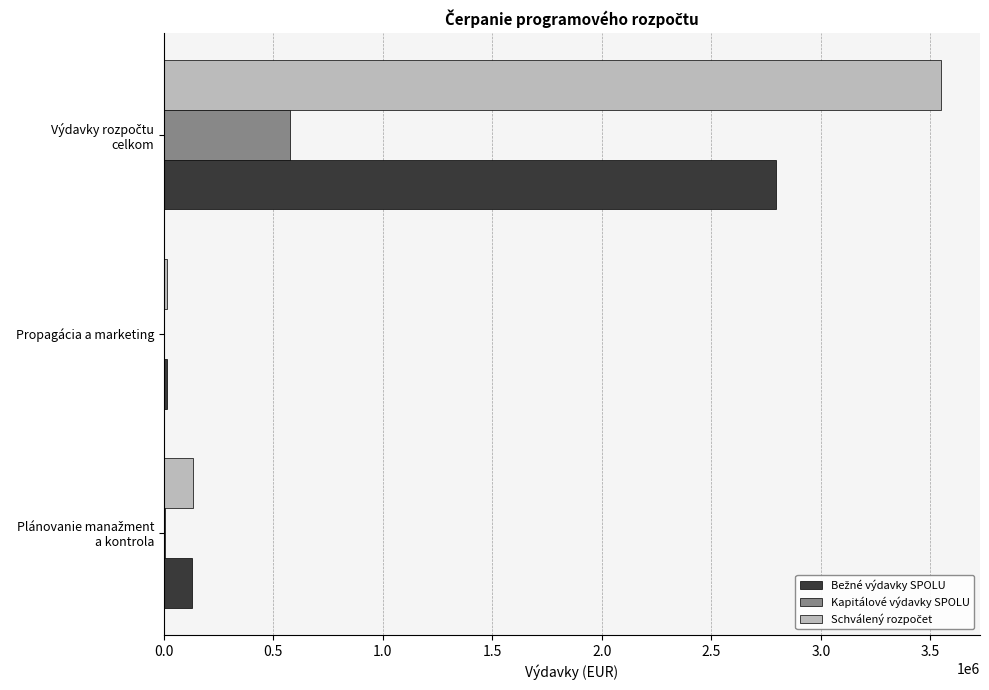

What is the highest value of the Kapitálové výdavky SPOLU series?

576847